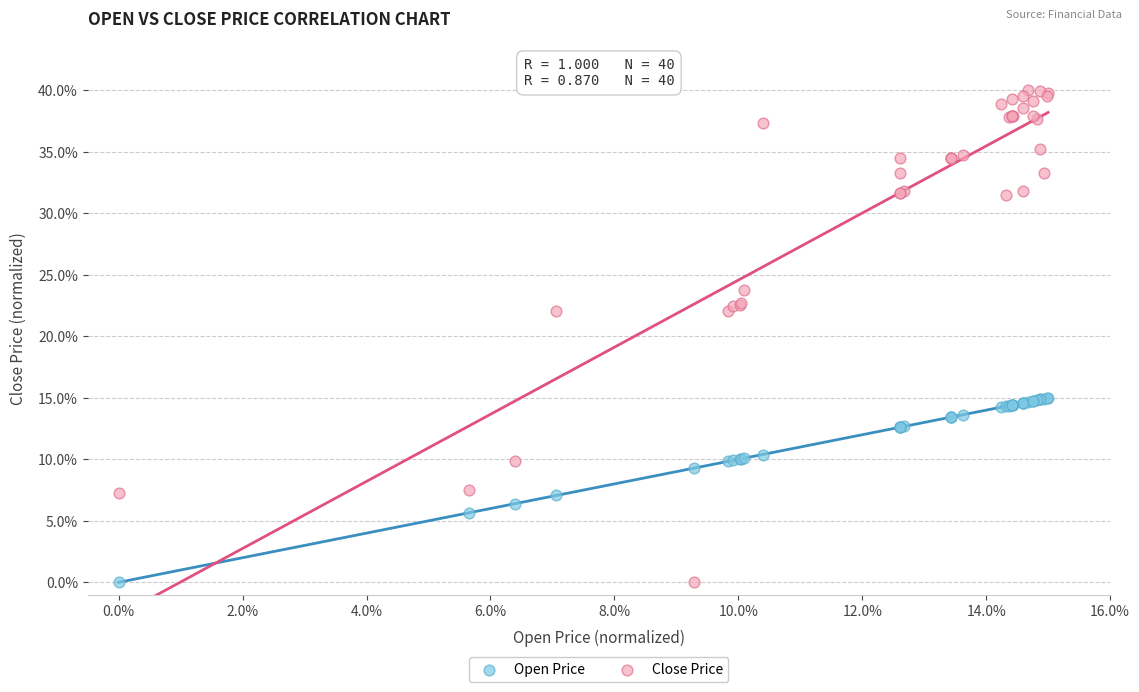

Which series has the widest spread of Y values?

Close Price